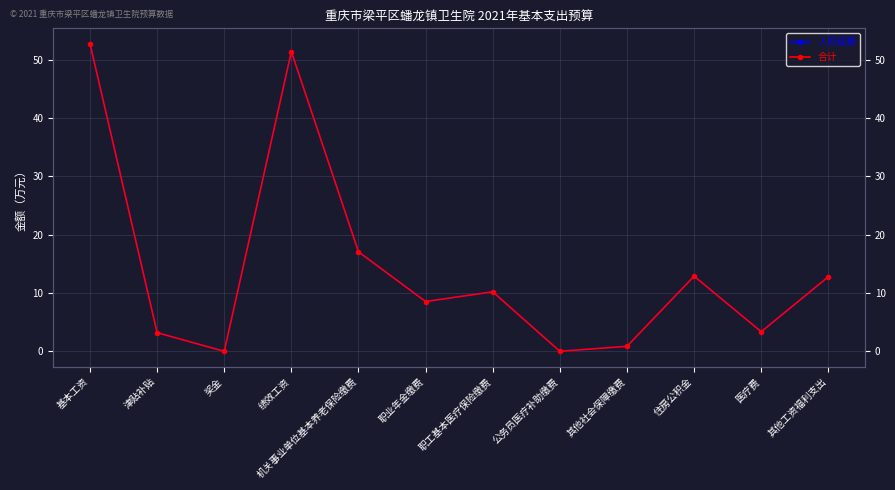

True or false: 人员经费 and 合计 intersect in this chart.

False